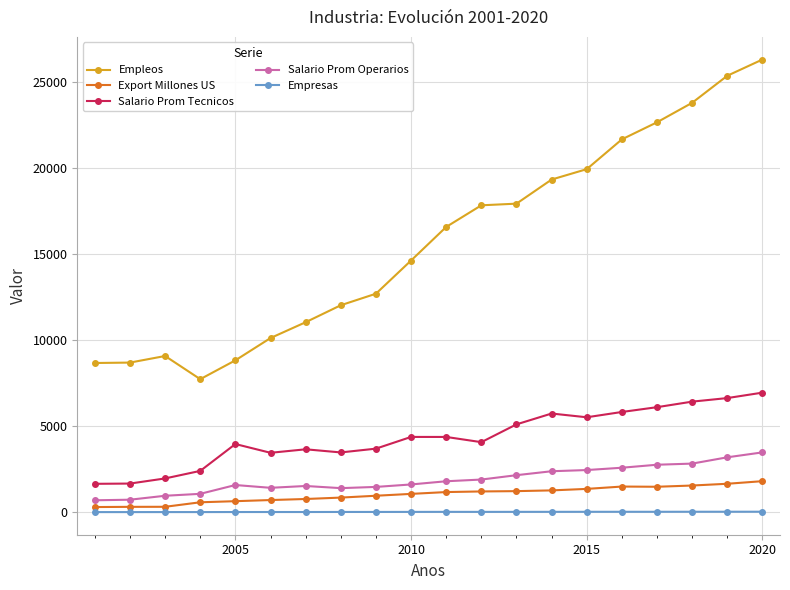

What are all the series names shown in the legend?

Empleos, Export Millones US, Salario Prom Tecnicos, Salario Prom Operarios, Empresas